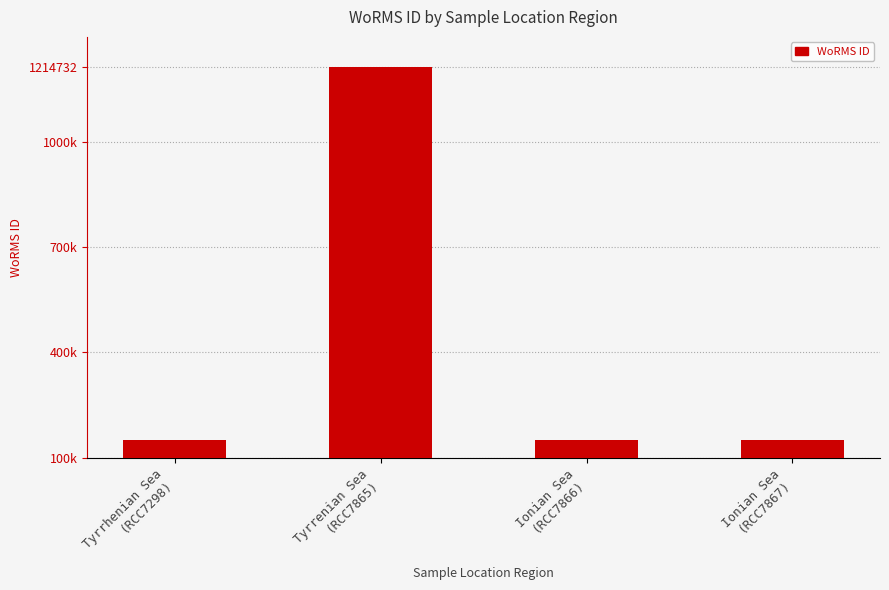

At which label is the value closest to 681888?

Tyrrhenian Sea
(RCC7298)